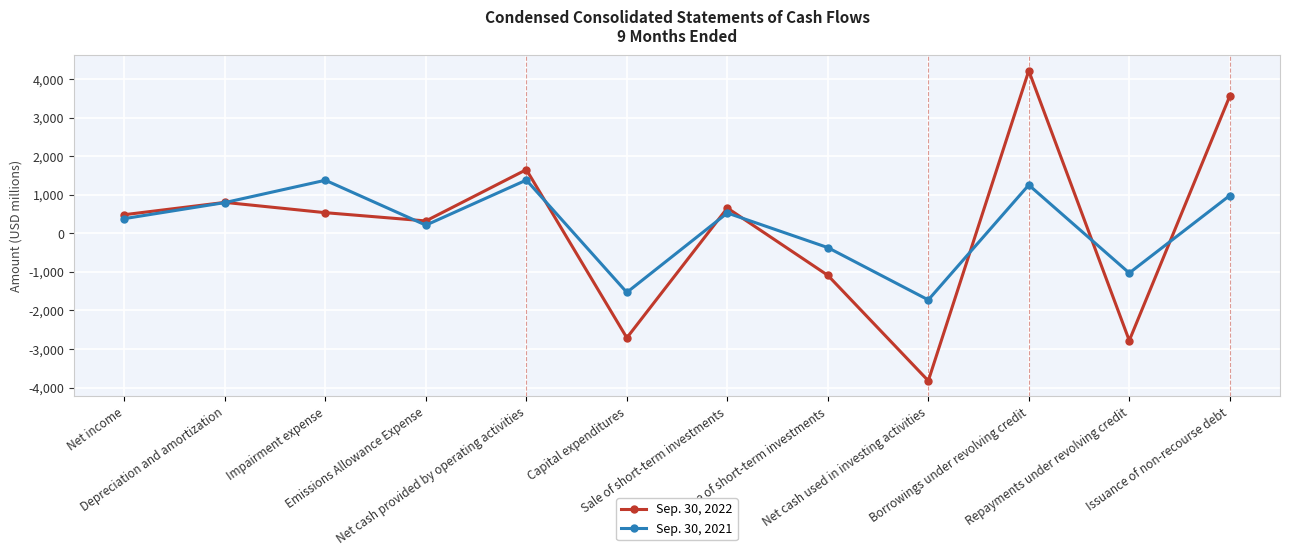

Which series changed the most between Emissions Allowance Expense and Net cash used in investing activities?

Sep. 30, 2022